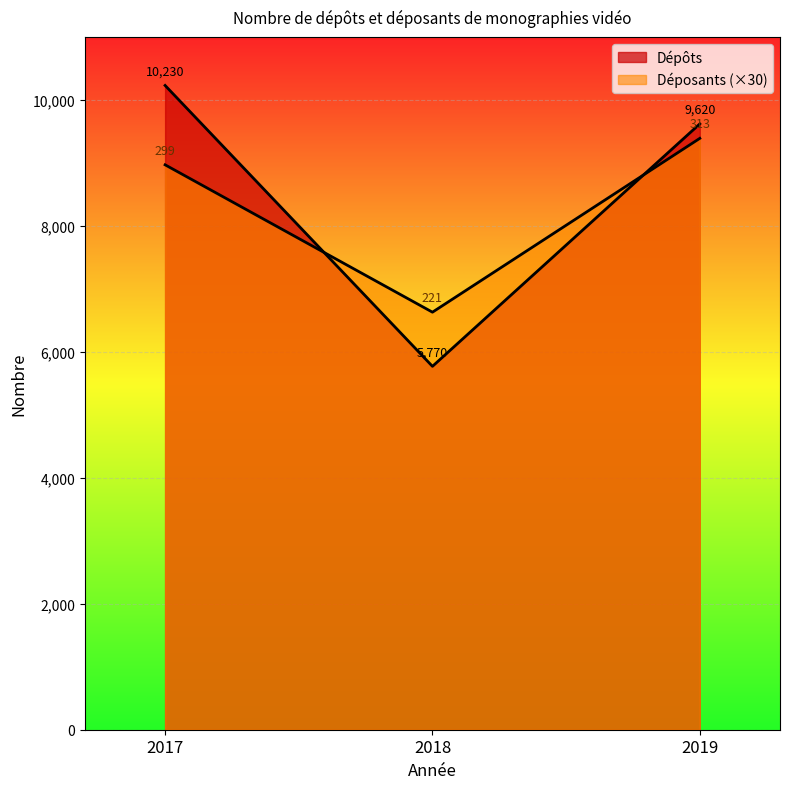

What are all the series names shown in the legend?

Dépôts, Déposants